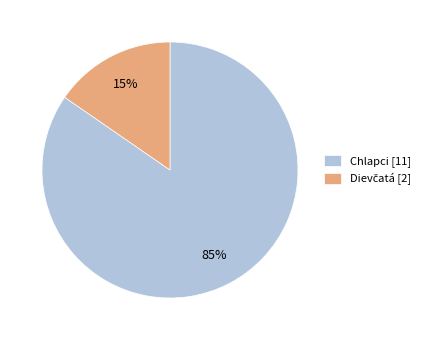

Count the number of slices in the pie.

2